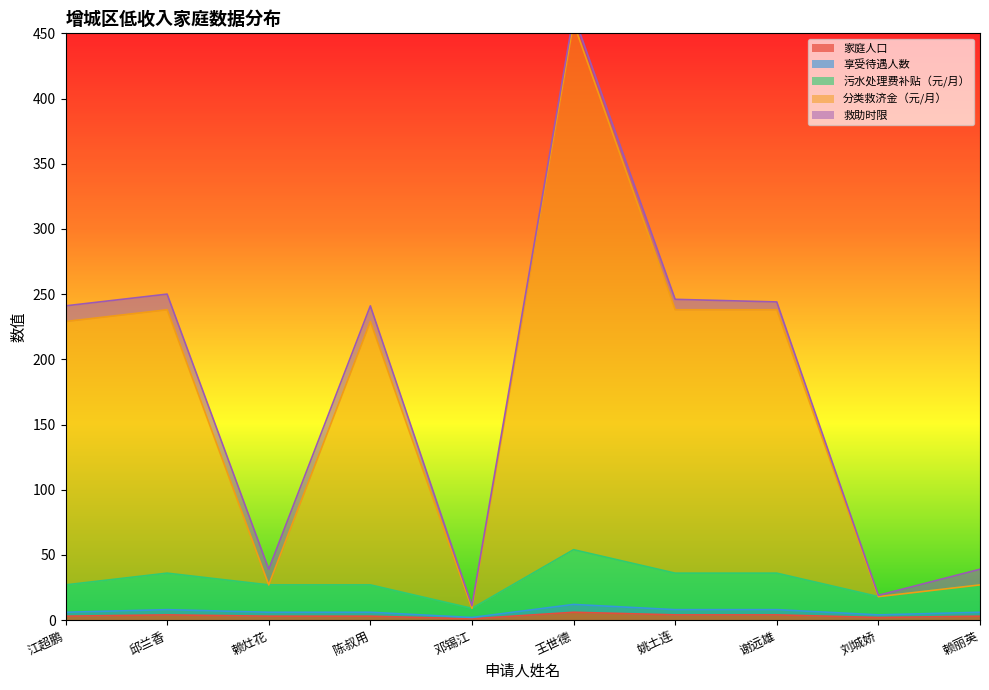

How many data points in 分类救济金（元/月） are less than 229?

4